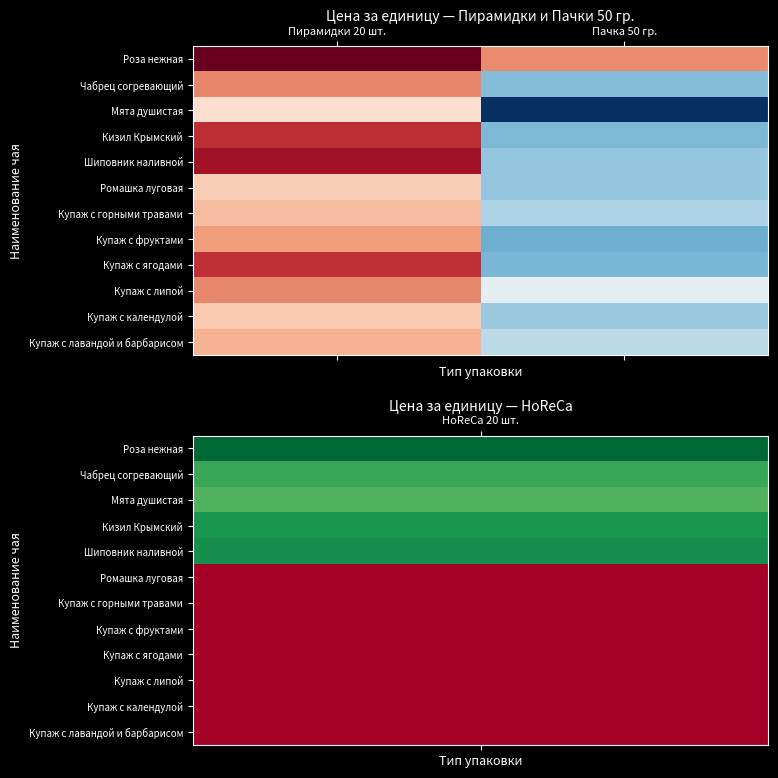

Reading right to left, extract all data points from this chart.

Роза нежная: Пачка 50 гр.=152.2	Пирамидки 20 шт.=182.3
Чабрец согревающий: Пачка 50 гр.=99.9	Пирамидки 20 шт.=152.7
Мята душистая: Пачка 50 гр.=67.5	Пирамидки 20 шт.=134.4
Кизил Крымский: Пачка 50 гр.=99.0	Пирамидки 20 шт.=167.2
Шиповник наливной: Пачка 50 гр.=102.6	Пирамидки 20 шт.=172.9
Ромашка луговая: Пачка 50 гр.=102.6	Пирамидки 20 шт.=139.1
Купаж с горными травами: Пачка 50 гр.=107.0	Пирамидки 20 шт.=142.6
Купаж с фруктами: Пачка 50 гр.=96.7	Пирамидки 20 шт.=149.0
Купаж с ягодами: Пачка 50 гр.=98.7	Пирамидки 20 шт.=166.8
Купаж с липой: Пачка 50 гр.=119.3	Пирамидки 20 шт.=152.4
Купаж с календулой: Пачка 50 гр.=103.5	Пирамидки 20 шт.=139.8
Купаж с лавандой и барбарисом: Пачка 50 гр.=109.7	Пирамидки 20 шт.=144.8